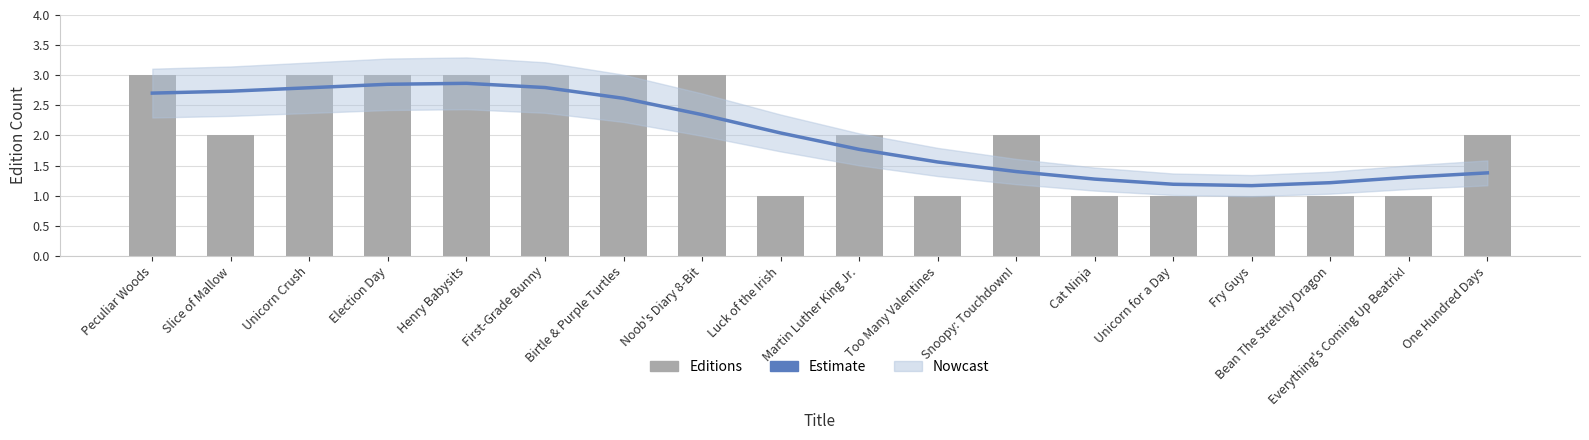

What is the label of the 1st bar from the left?

Peculiar Woods